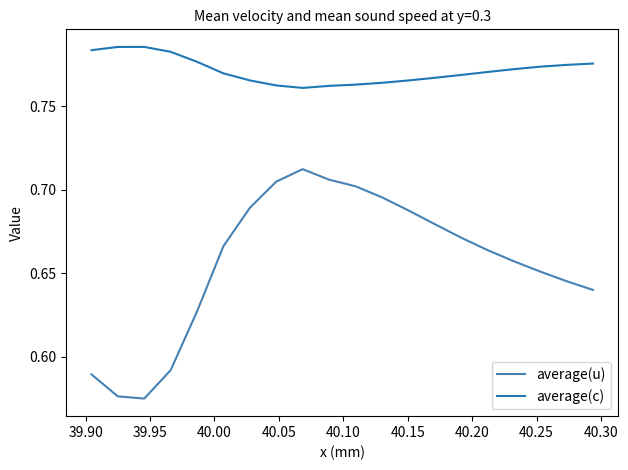

True or false: average(u) and average(c) intersect in this chart.

False